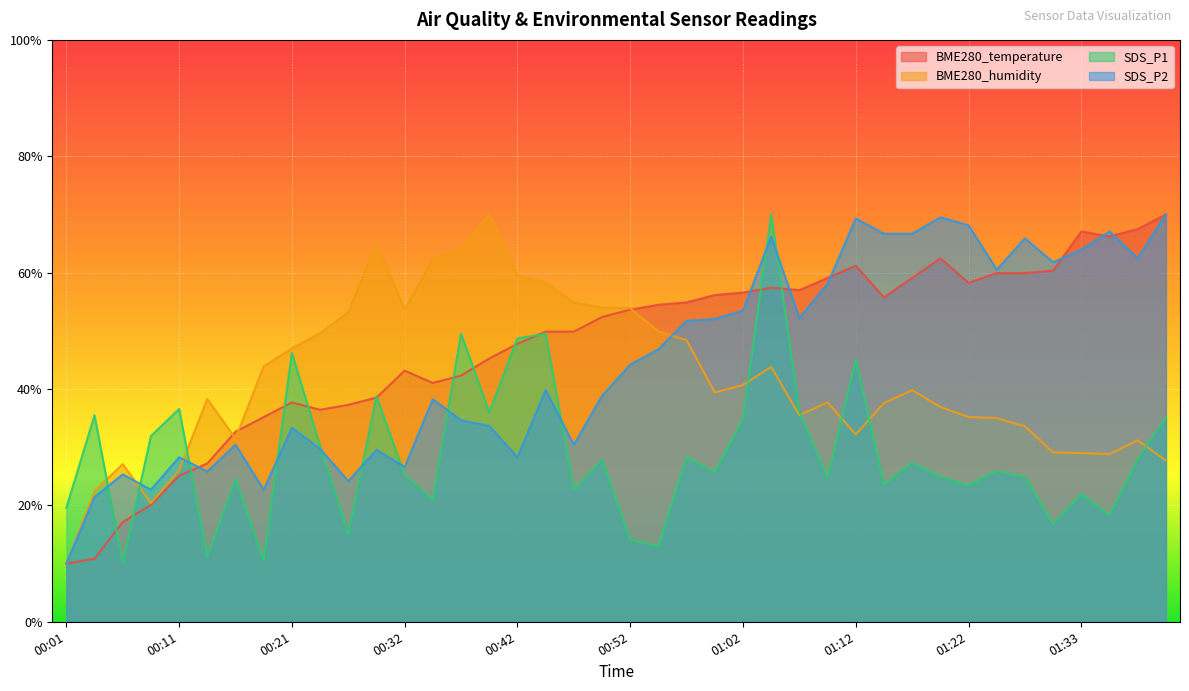

How many intersections are there between SDS_P1 and SDS_P2?

11